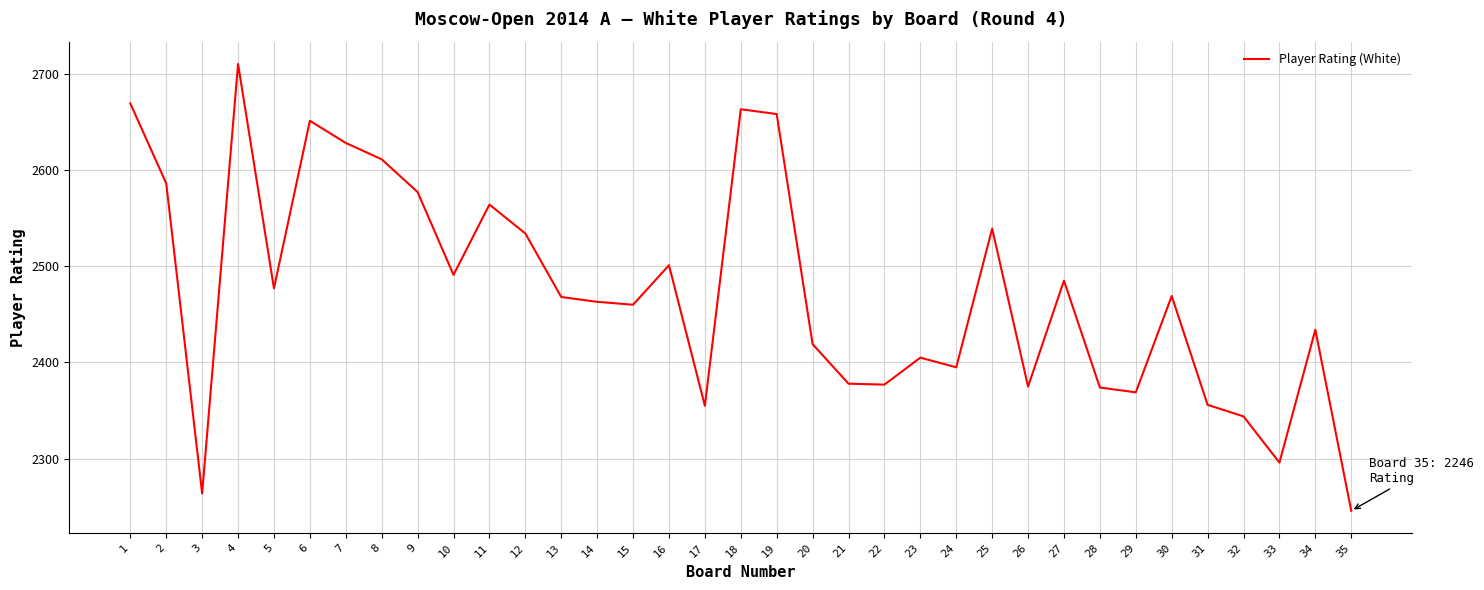

Where does the data first go above 2468?

1